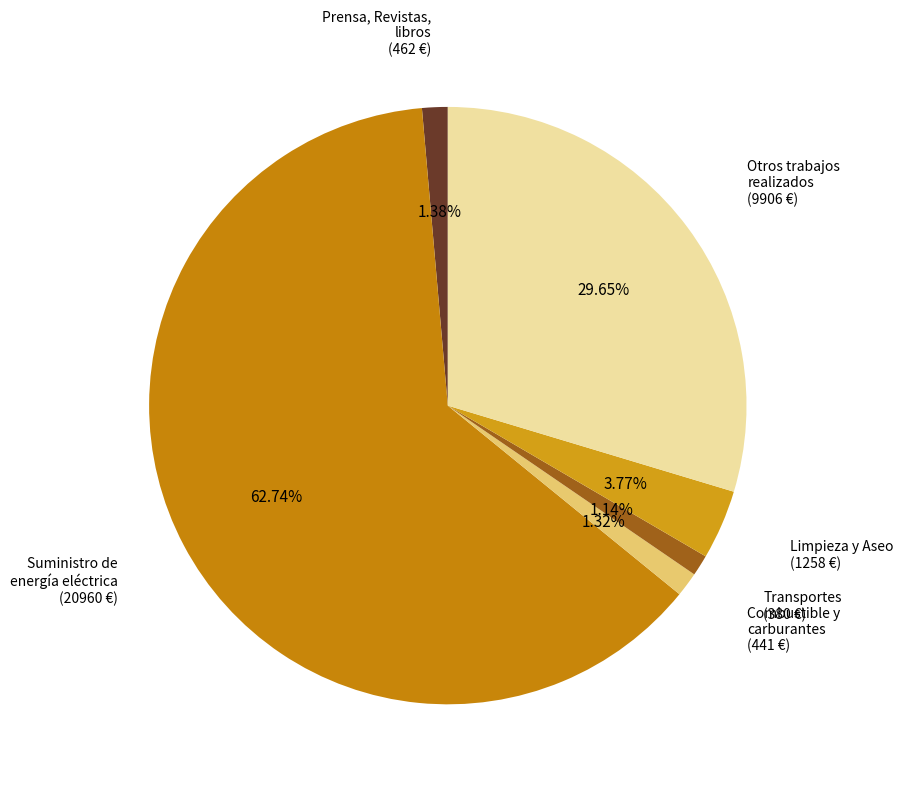

Rank the categories by value from lowest to highest.

Transportes, Combustible y carburantes, Prensa, Revistas, libros, Limpieza y Aseo, Otros trabajos realizados, Suministro de energía eléctrica